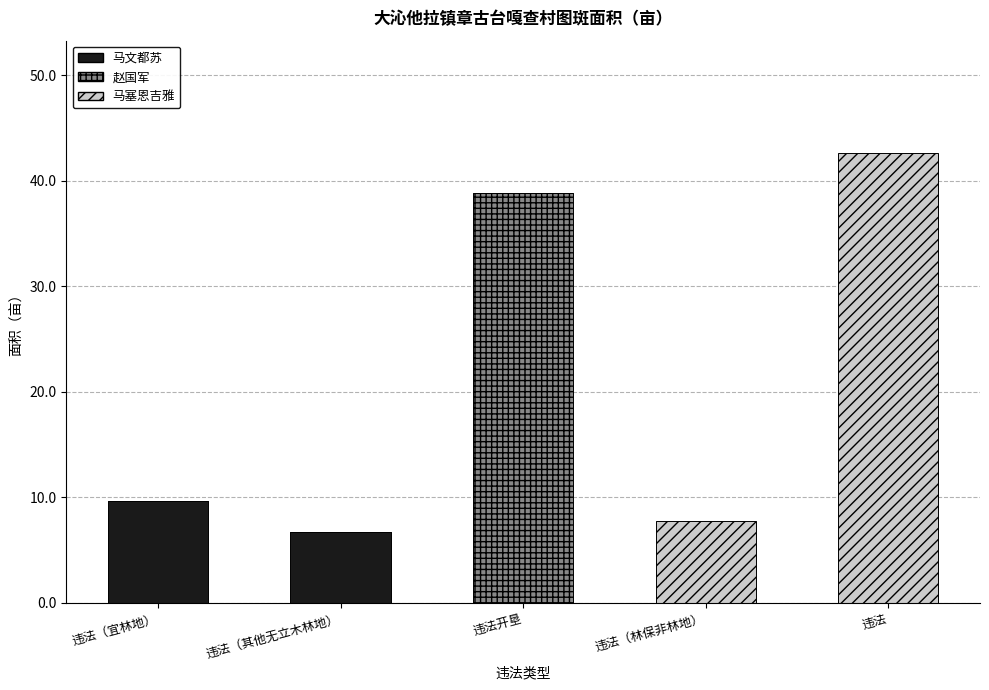

What is the sum of all 马文都苏 values?

16.4